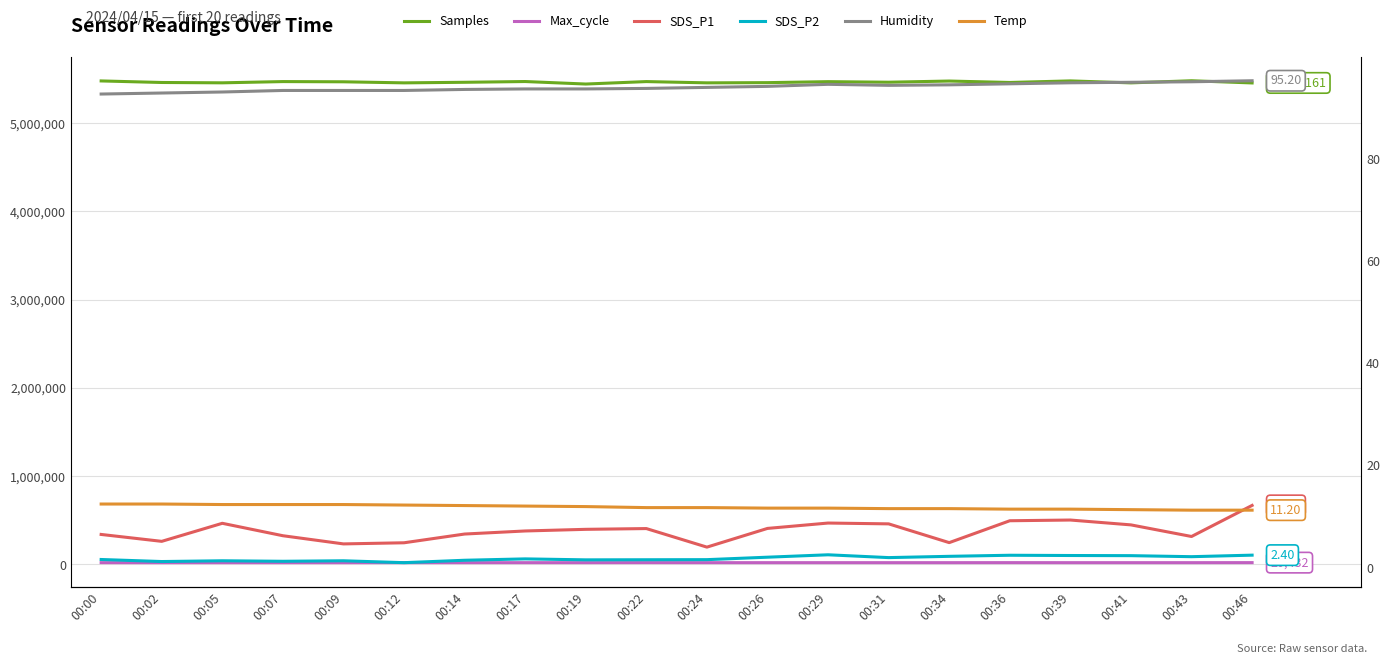

What is the value of the Temp point at the 16th from the left?

11.4